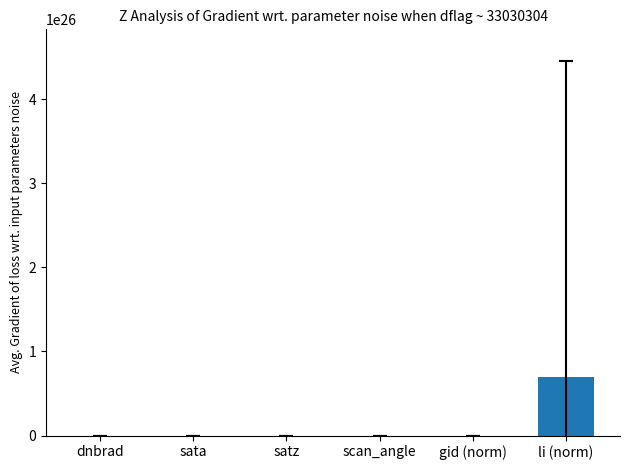

Which category has the highest value across all series?

li (norm)